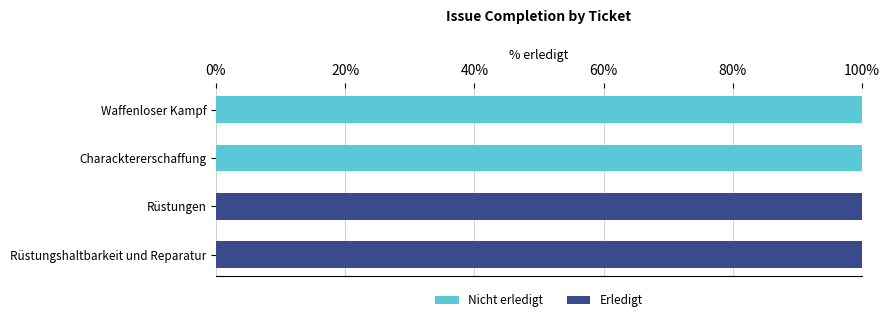

The value of Erledigt at Rüstungen is 100. True or false?

True